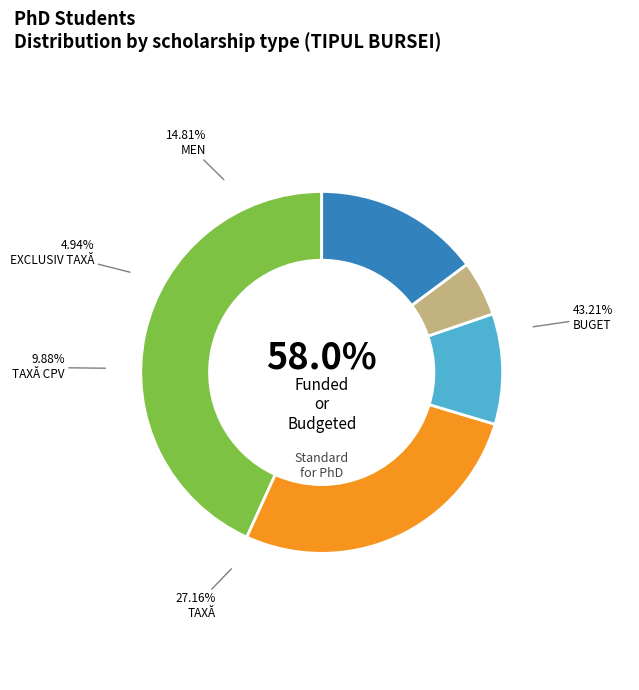

The EXCLUSIV TAXĂ slice represents 5% of the pie. True or false?

True